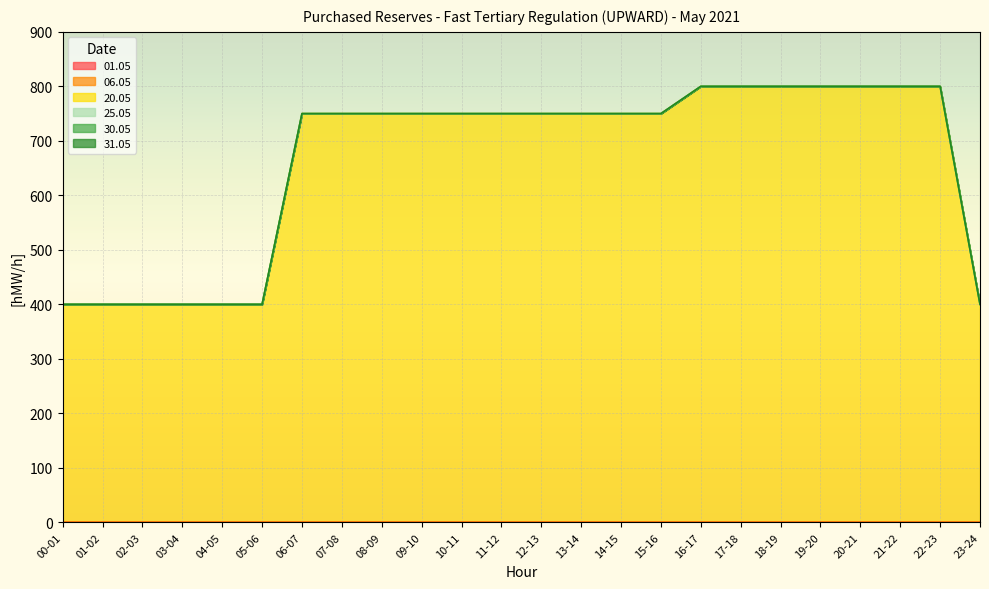

Which series has the largest range (max minus min)?

20.05